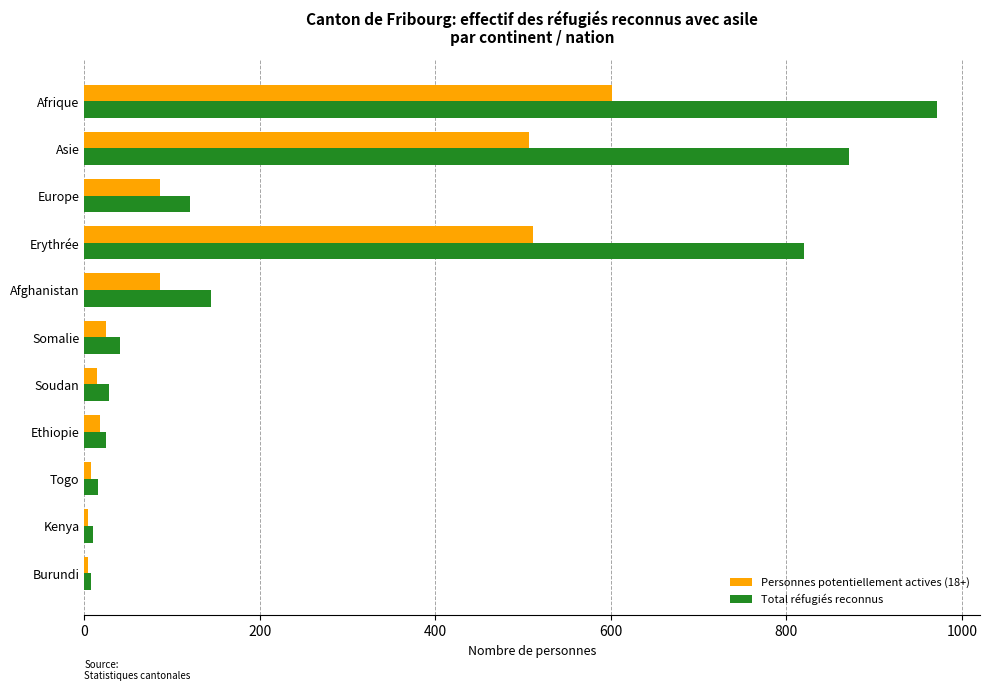

What is the sum of all Personnes potentiellement actives (18+) values?

1862